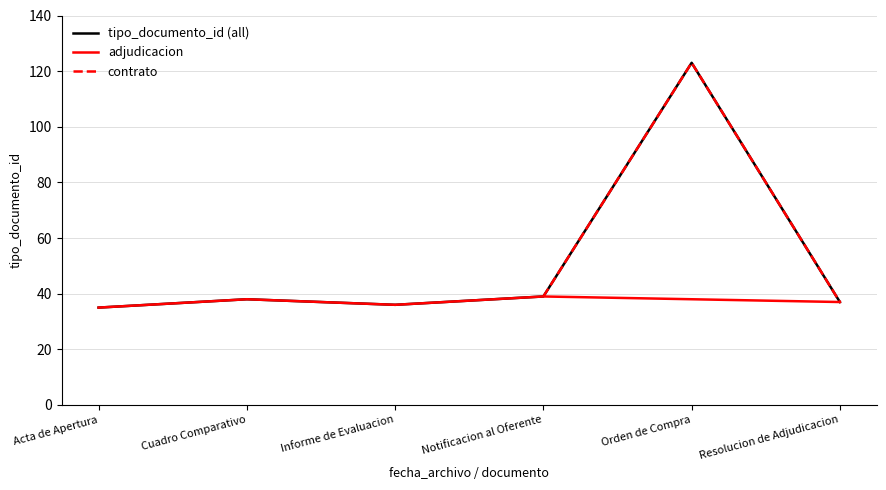

Which category has the highest value in the tipo_documento_id (all) series?

Orden de Compra